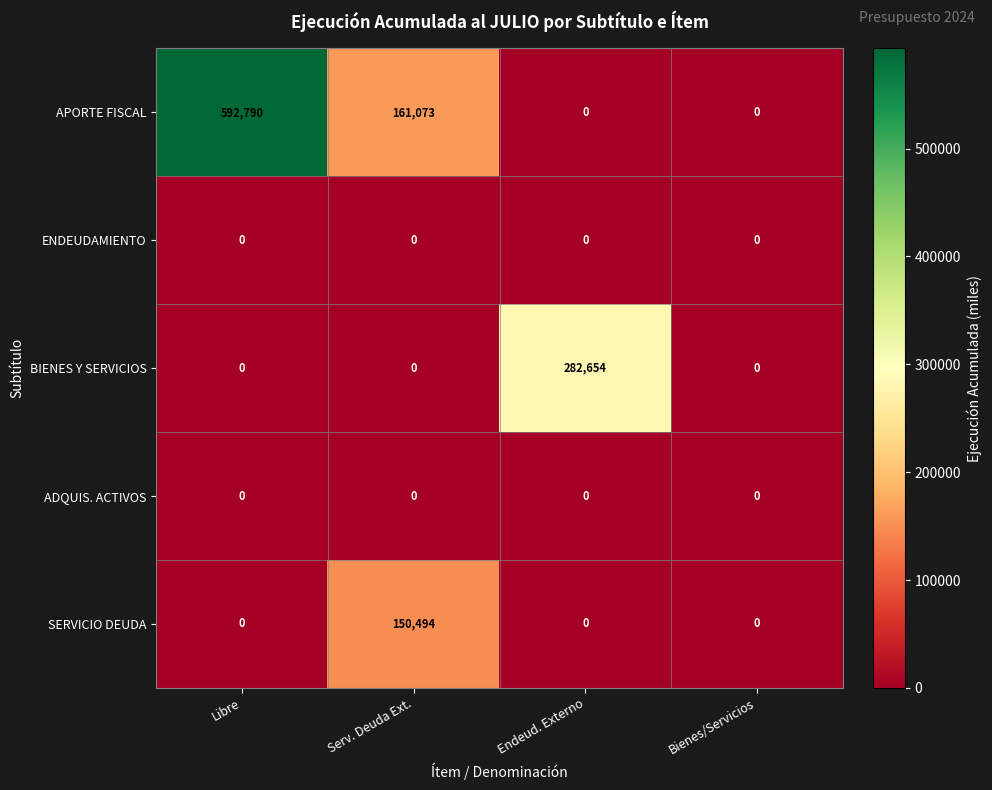

Which series has the largest range (max minus min)?

APORTE FISCAL